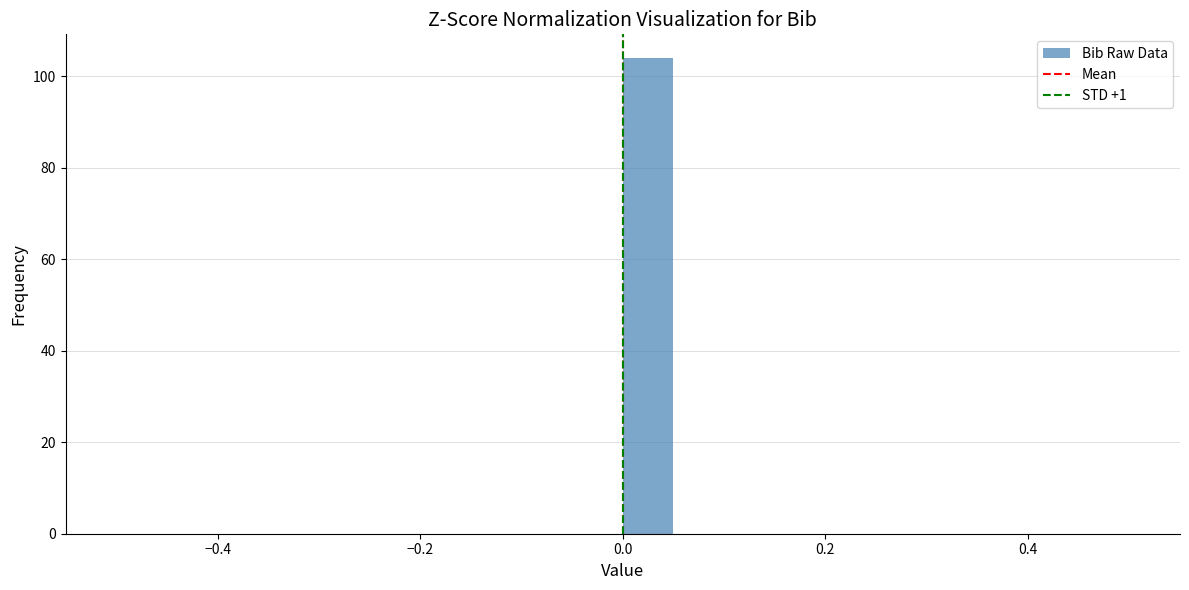

Around what value on the x-axis is the tallest bar? Give the approximate position of its centre, as read against the axis.

0.02